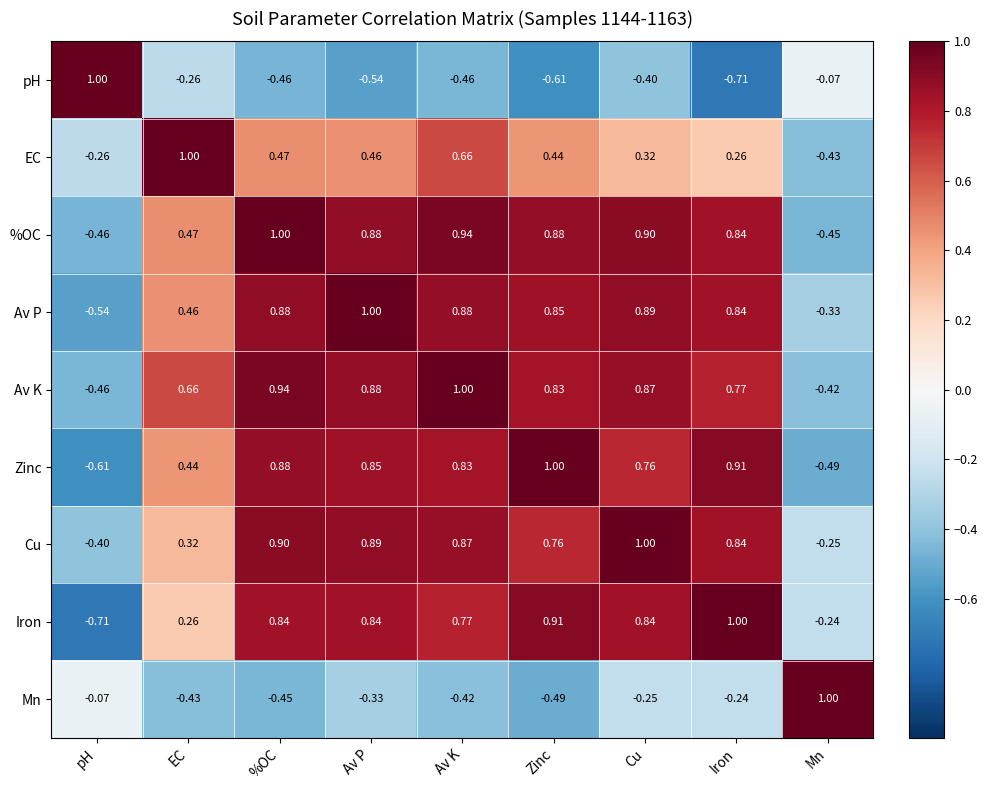

At which category is the sum across all series the highest?

Av K